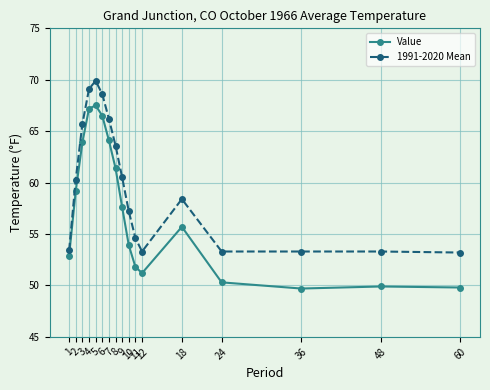

True or false: Value has a value of 22.3 at 2.

False